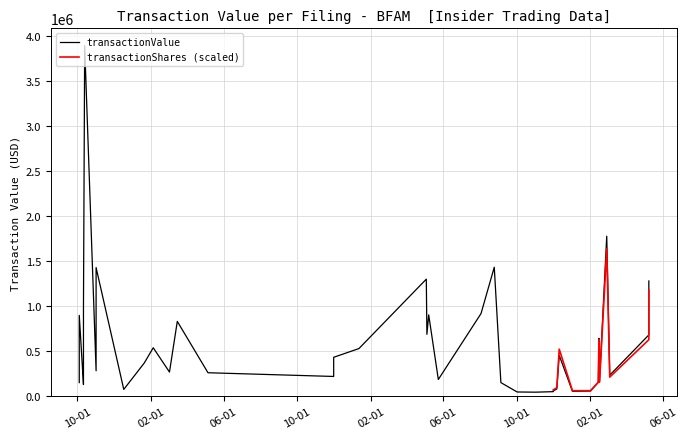

At which category does transactionValue reach its first local valley?

2